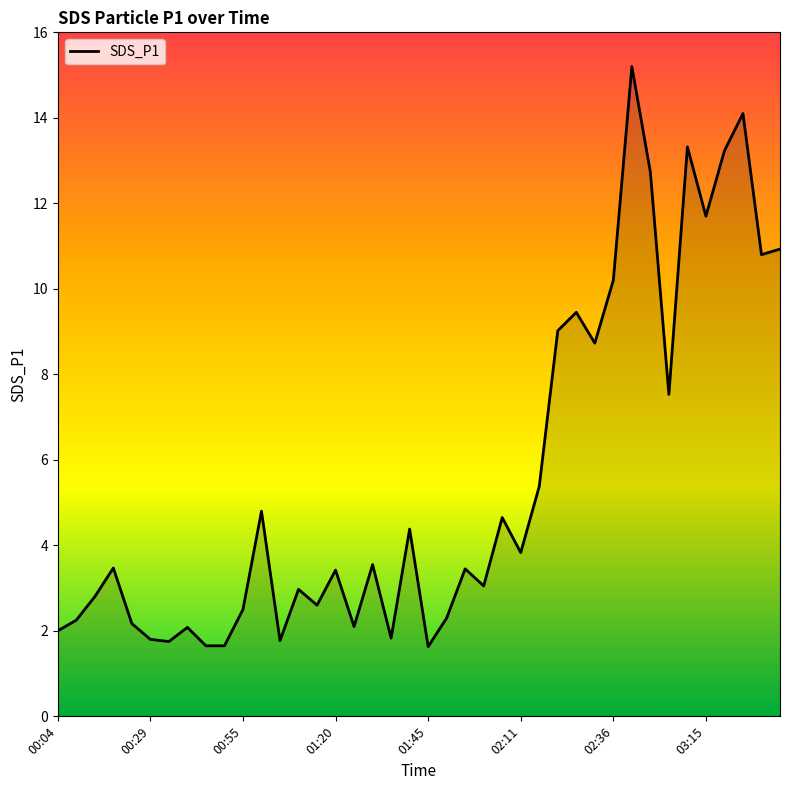

What is the minimum value shown in the chart?

1.6